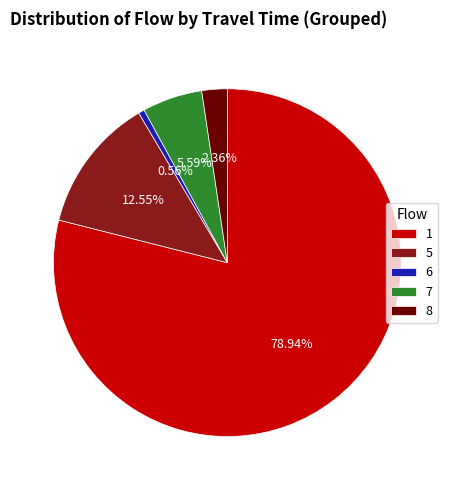

Rank the categories by value from highest to lowest.

1, 5, 7, 8, 6